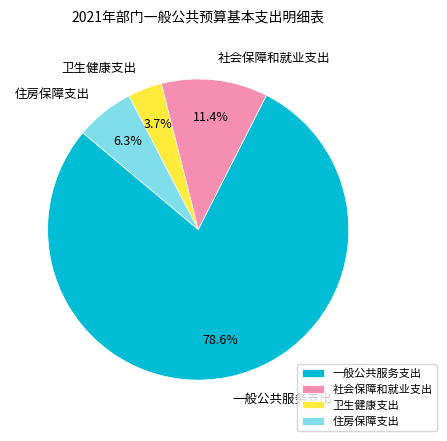

Is 一般公共服务支出 the majority of the pie?

Yes